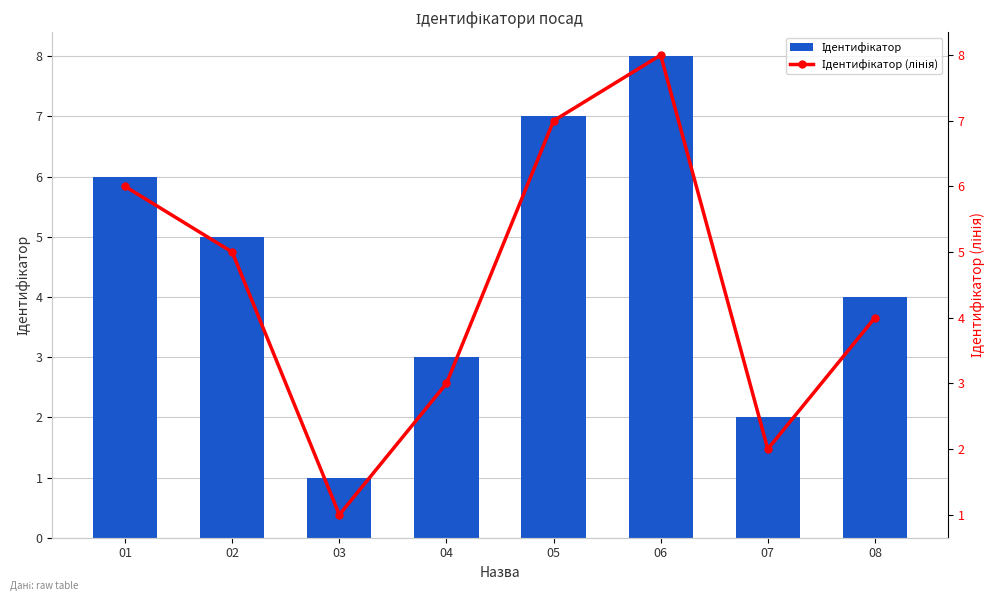

Reading right to left, list all the values displayed in this chart.

Ідентифікатор: 08=4	07=2	06=8	05=7	04=3	03=1	02=5	01=6
Ідентифікатор (лінія): 08=4	07=2	06=8	05=7	04=3	03=1	02=5	01=6